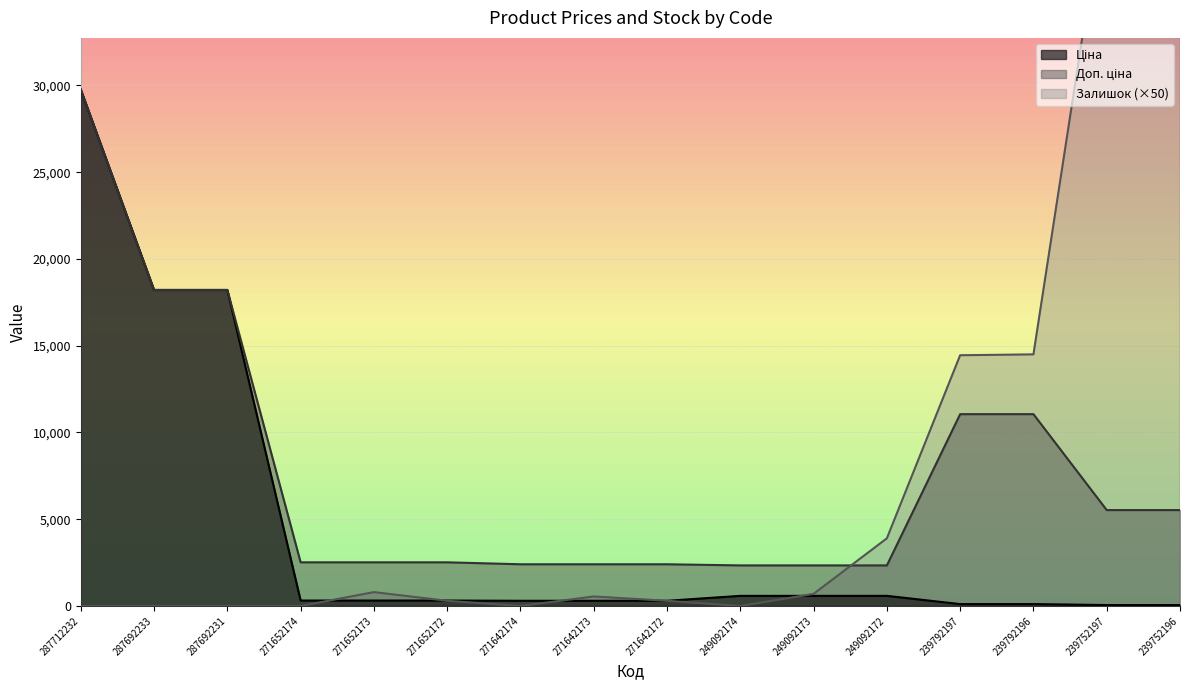

Reading right to left, what are all the values shown in this chart?

Ціна: 239752196=55.3	239752197=55.3	239792196=110.5	239792197=110.5	249092172=584.9	249092173=584.9	249092174=584.9	271642172=300.6	271642173=300.6	271642174=300.6	271652172=314.7	271652173=314.7	271652174=314.7	287692231=18212.0	287692233=18212.0	287712232=29761.5
Доп. ціна: 239752196=5528.0	239752197=5528.0	239792196=11055.0	239792197=11055.0	249092172=2339.7	249092173=2339.7	249092174=2339.7	271642172=2405.2	271642173=2405.2	271642174=2405.2	271652172=2517.5	271652173=2517.5	271652174=2517.5	287692231=18212.0	287692233=18212.0	287712232=29761.5
Залишок: 239752196=34900.0	239752197=41900.0	239792196=14500.0	239792197=14450.0	249092172=3900.0	249092173=700.0	249092174=0.0	271642172=300.0	271642173=550.0	271642174=0.0	271652172=300.0	271652173=800.0	271652174=0.0	287692231=0.0	287692233=0.0	287712232=0.0